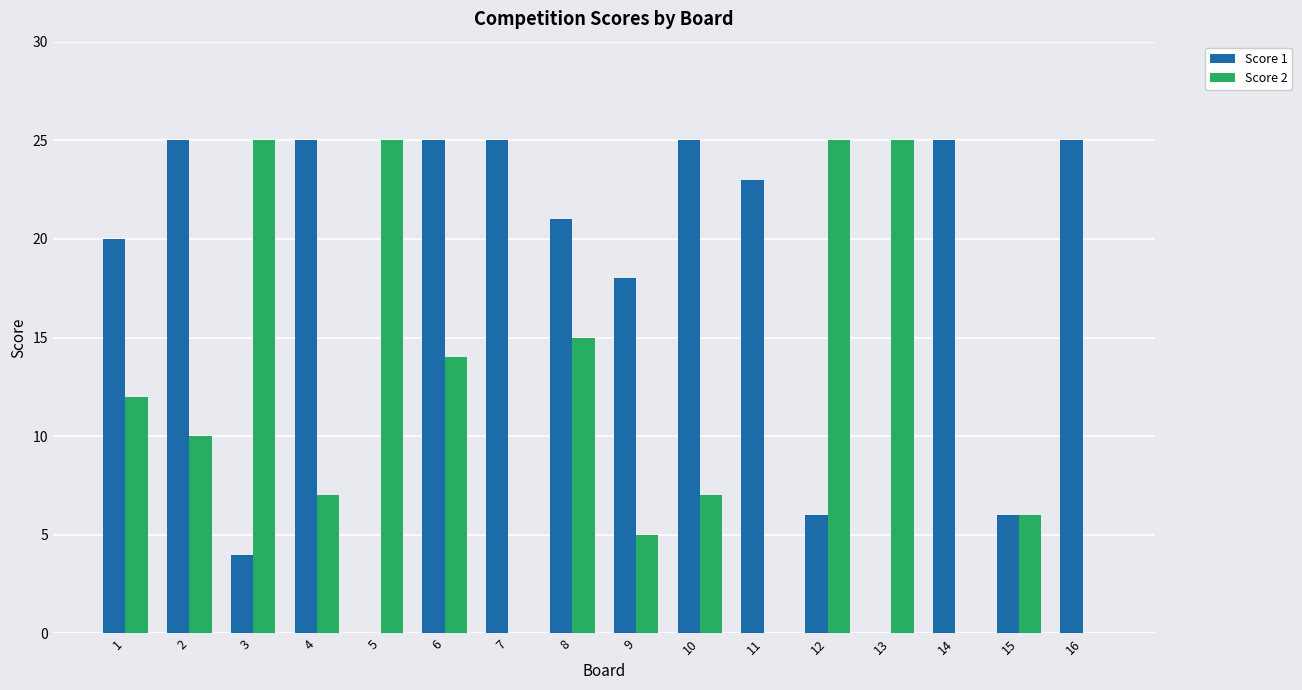

Reading right to left, what are all the values shown in this chart?

Score 1: 16=25	15=6	14=25	13=0	12=6	11=23	10=25	9=18	8=21	7=25	6=25	5=0	4=25	3=4	2=25	1=20
Score 2: 16=0	15=6	14=0	13=25	12=25	11=0	10=7	9=5	8=15	7=0	6=14	5=25	4=7	3=25	2=10	1=12